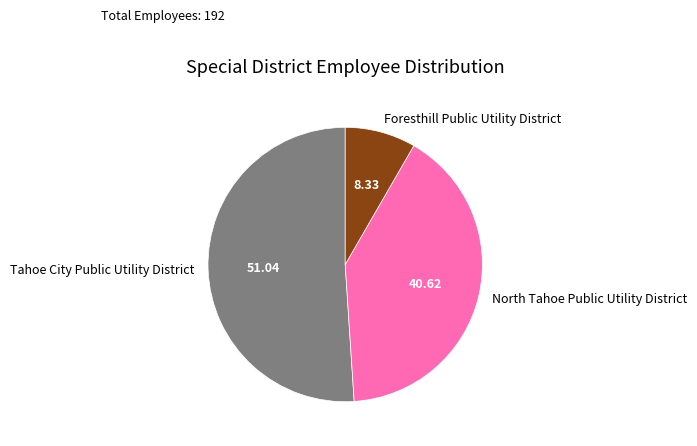

Rank the categories by value from lowest to highest.

Foresthill Public Utility District, North Tahoe Public Utility District, Tahoe City Public Utility District